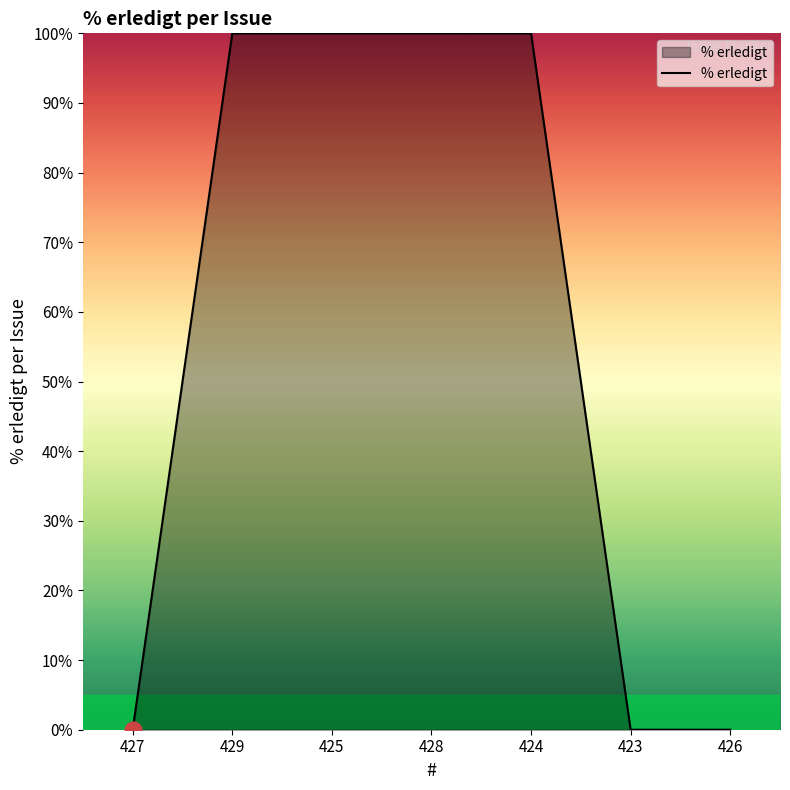

True or false: the data shows 130 at 428.

False